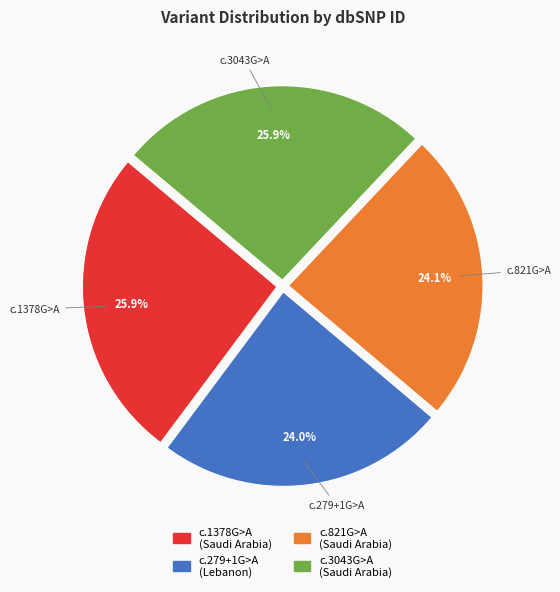

Is there any slice that represents more than half of the pie?

No